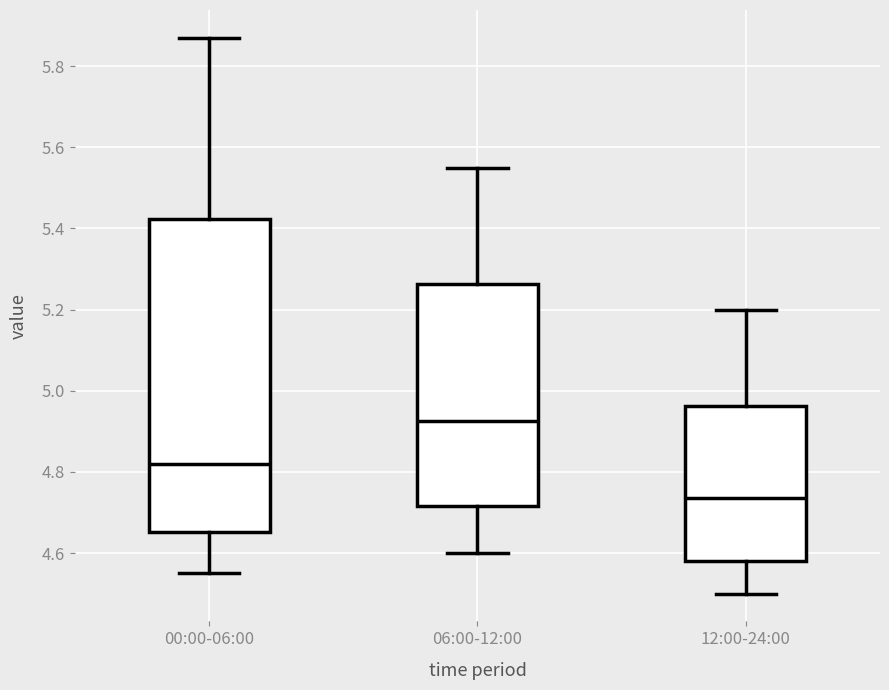

Where does the median line of the box for 12:00-24:00 sit on the y-axis? The values are not printed on the chart, so give them approximately, as read against the axis.

4.74